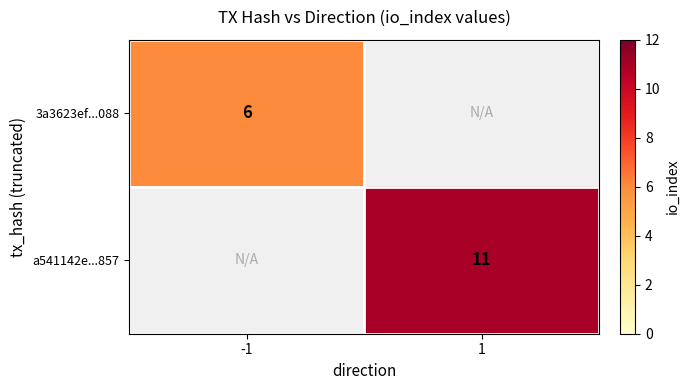

At how many categories does at least one series exceed 8?

1